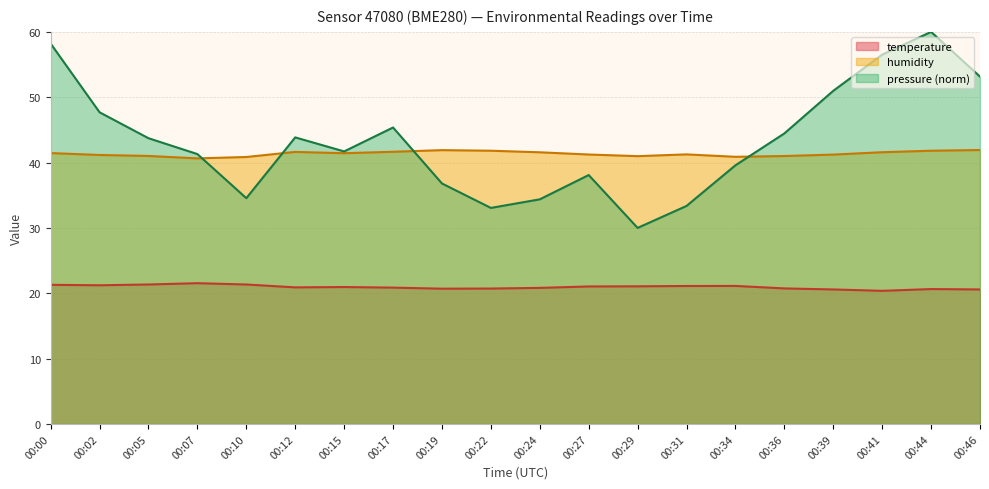

Reading left to right, what are all the values shown in this chart?

temperature: 21.3	21.2	21.3	21.5	21.3	20.9	20.9	20.9	20.7	20.7	20.8	21.0	21.1	21.1	21.1	20.7	20.6	20.4	20.6	20.6
humidity: 41.5	41.2	41.0	40.6	40.9	41.6	41.4	41.6	41.9	41.8	41.6	41.2	41.0	41.2	40.9	41.0	41.2	41.6	41.8	41.9
pressure_norm: 58.2	47.7	43.7	41.3	34.5	43.9	41.7	45.4	36.8	33.1	34.4	38.1	30.0	33.4	39.6	44.5	51.0	56.5	60.0	53.2